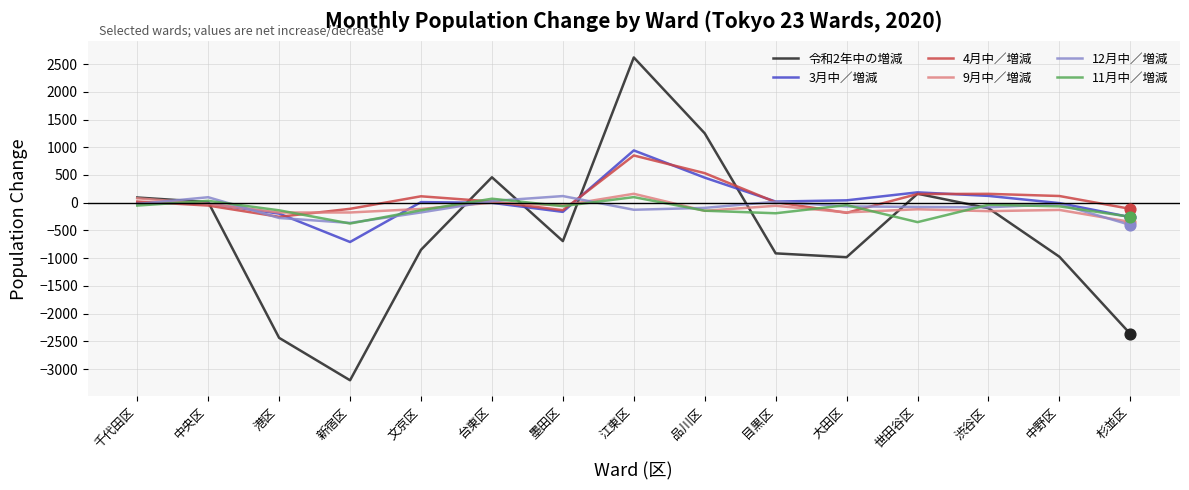

What is the total value across all series at 渋谷区?

-87